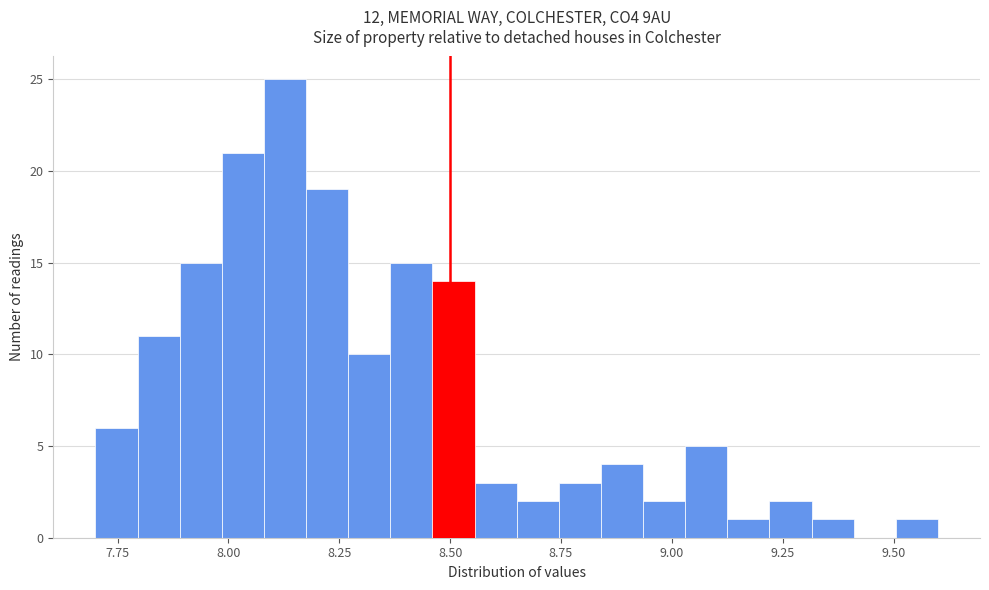

Read against the x-axis, roughly where is the centre of the tallest bar?

8.15